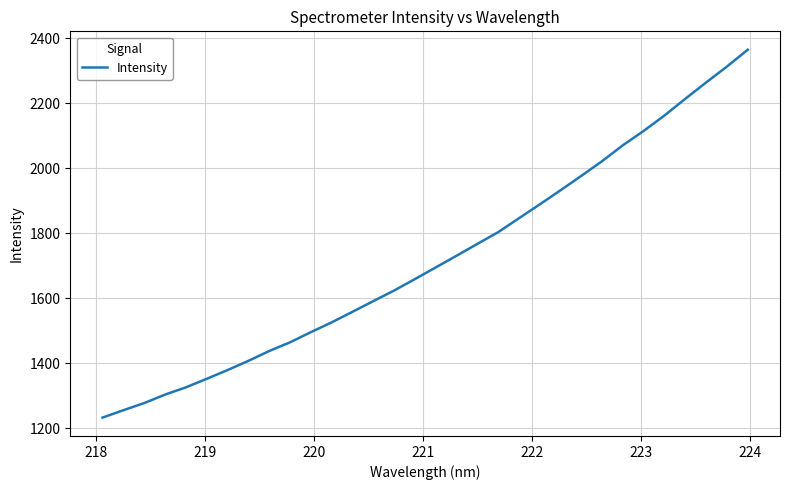

What is the maximum value shown in the chart?

2365.2